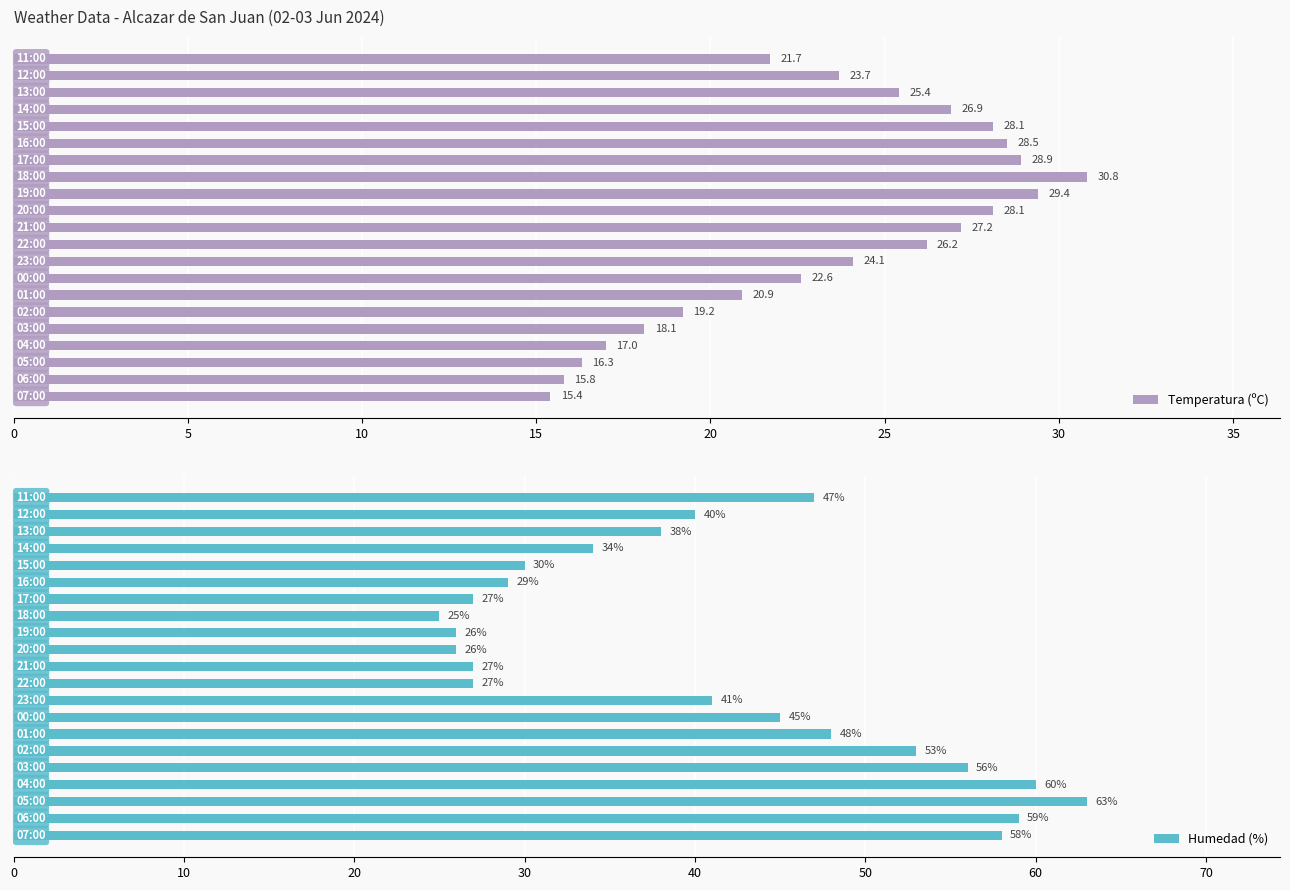

The value of Humedad (%) at 15 is 10.3. True or false?

False